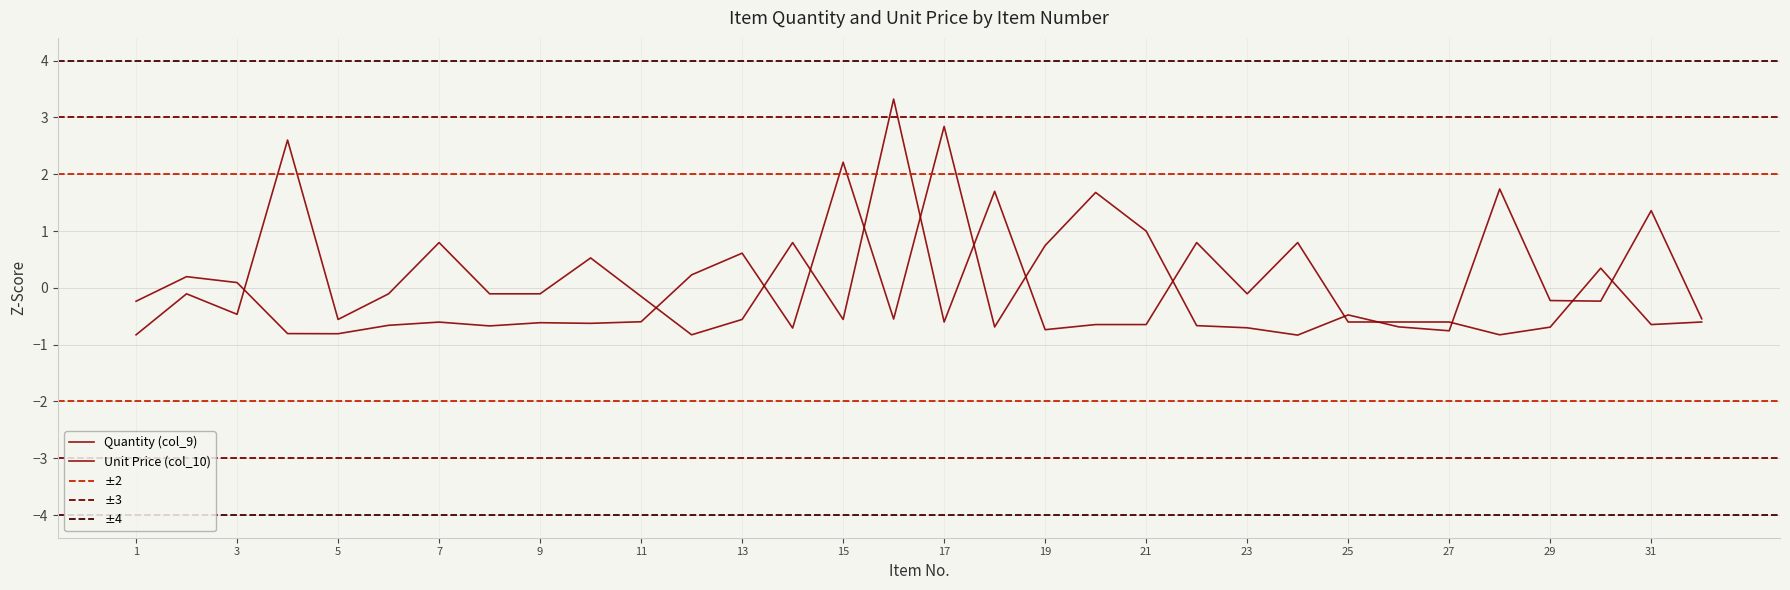

What is the value of the Unit Price (col_10) point at the 24th from the left?

-0.8